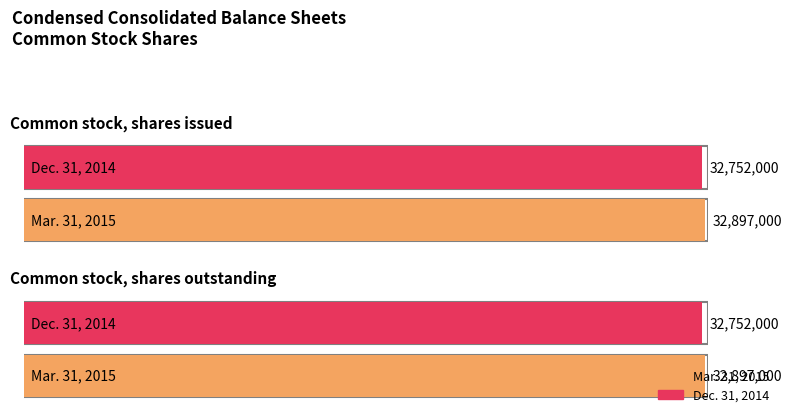

Rank the series by their maximum value, from lowest to highest.

Dec. 31, 2014, Mar. 31, 2015